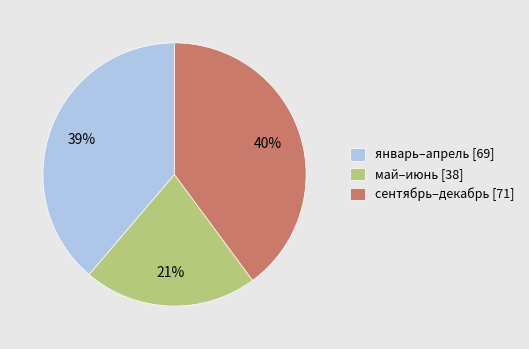

True or false: январь–апрель [69] accounts for 39% of the total.

True